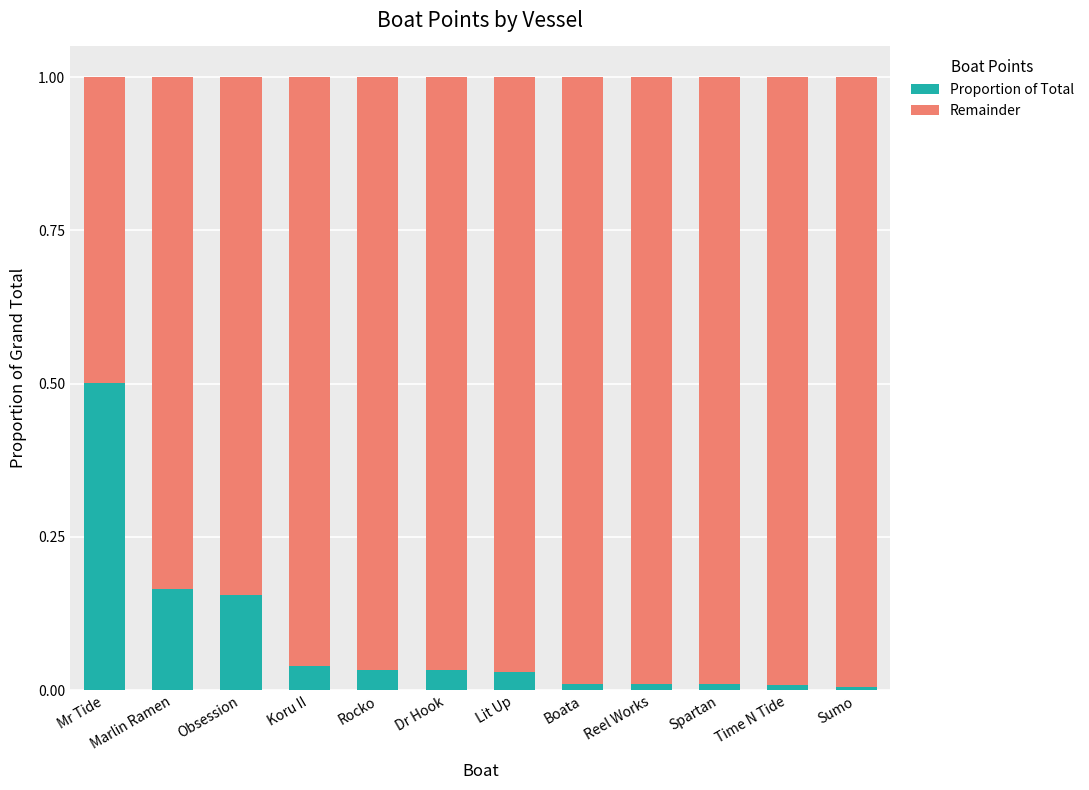

What is the difference between the maximum and second lowest values in the Proportion of Total series?

0.5